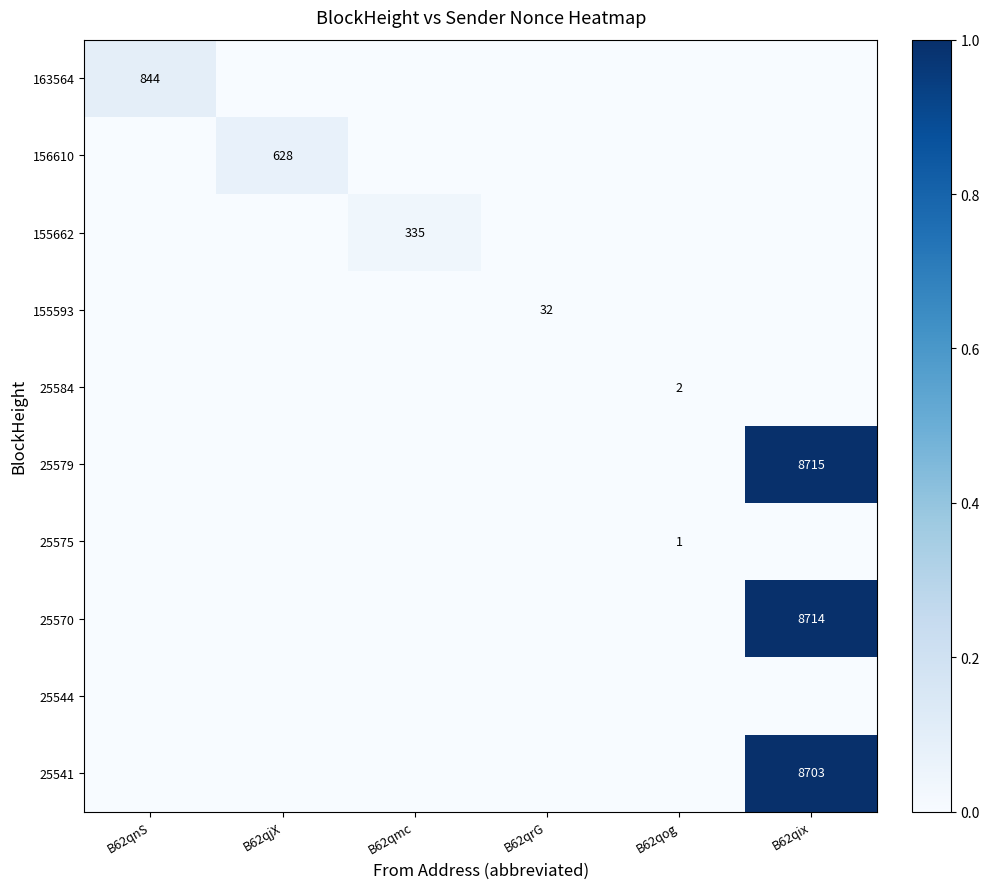

The value of 155662 at B62qmc is 335. True or false?

True